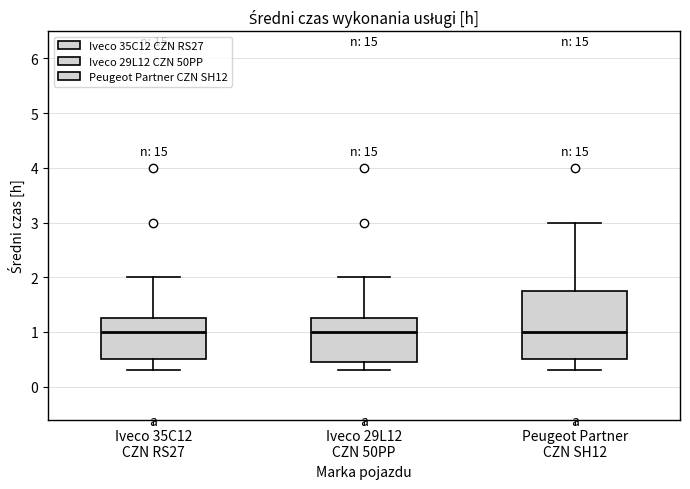

Reading left to right, read every box against the y-axis: the position of its median line, the range the box covers, and the ends of its whiskers. The values are not printed on the chart, so give them approximately, as read against the axis.

Iveco 35C12 CZN RS27: median 1.0, box 0.5 to 1.3, whiskers 0.3 to 2.0
Iveco 29L12 CZN 50PP: median 1.0, box 0.5 to 1.3, whiskers 0.3 to 2.0
Peugeot Partner CZN SH12: median 1.0, box 0.5 to 1.8, whiskers 0.3 to 3.0